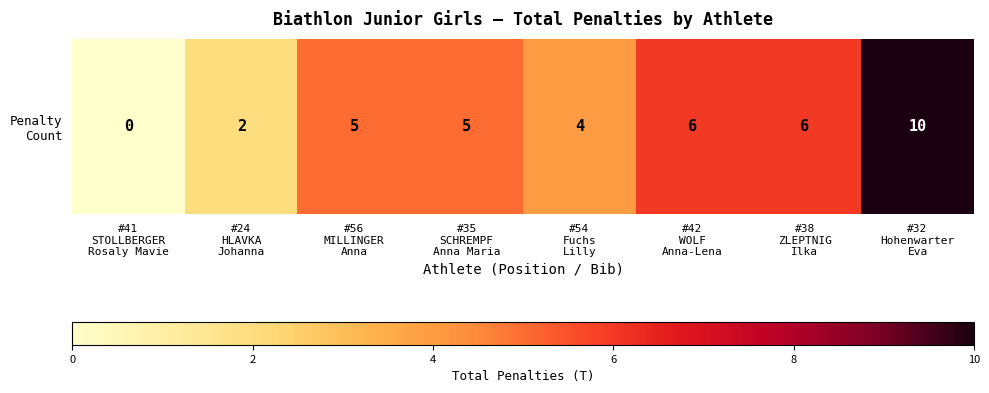

What is the difference between the values at #54
Fuchs
Lilly and #38
ZLEPTNIG
Ilka?

2